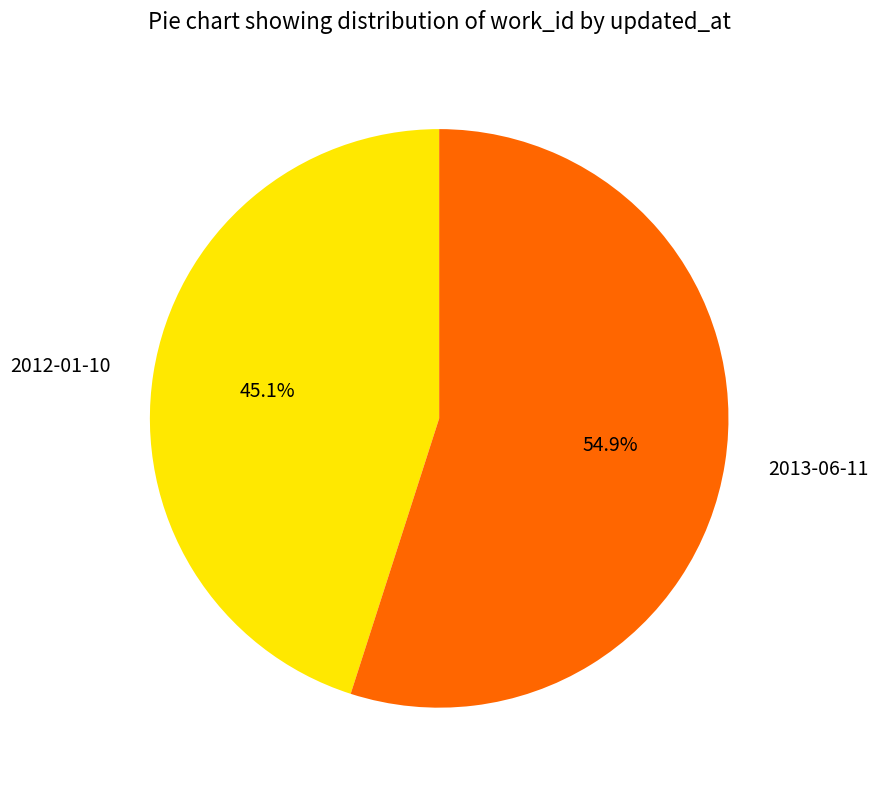

Which slice represents more than half of the pie?

2013-06-11